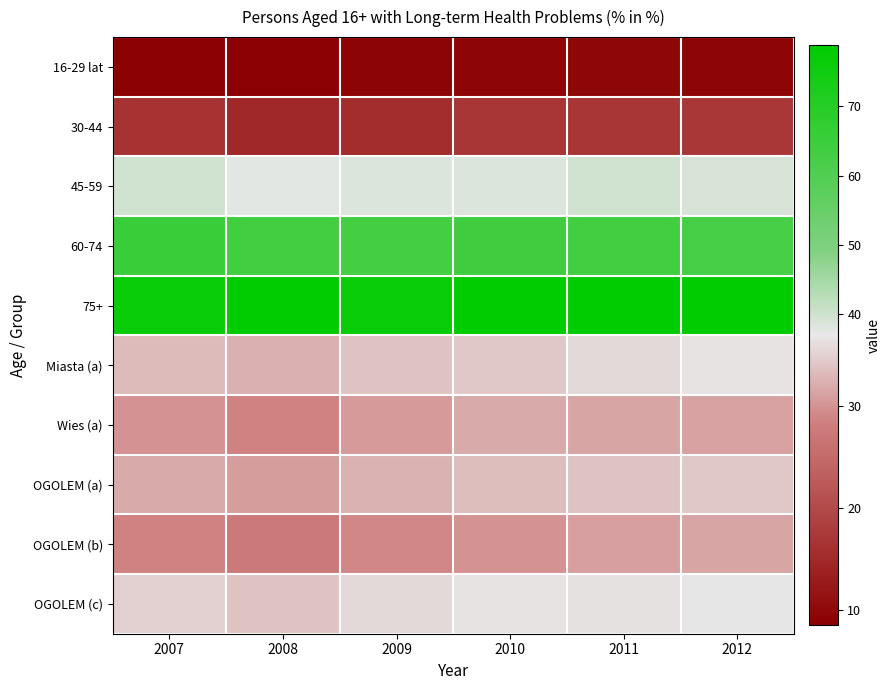

At how many categories does at least one series exceed 45?

6